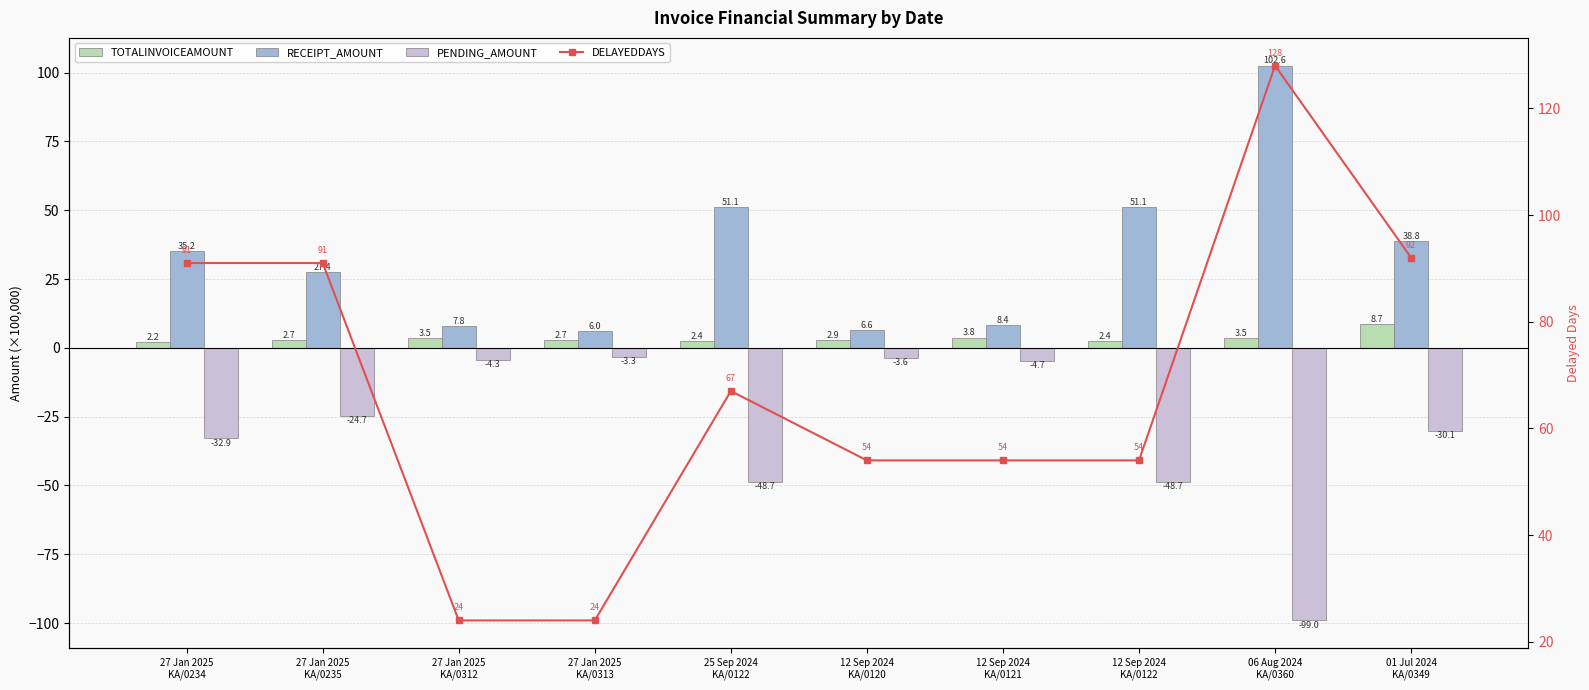

What position from the left is 01 Jul 2024
KA/0349?

10